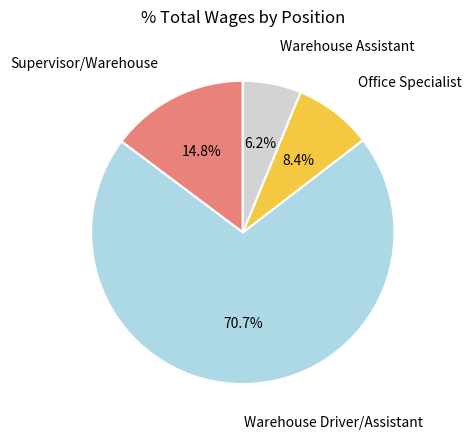

Is there a majority slice in this chart?

Yes